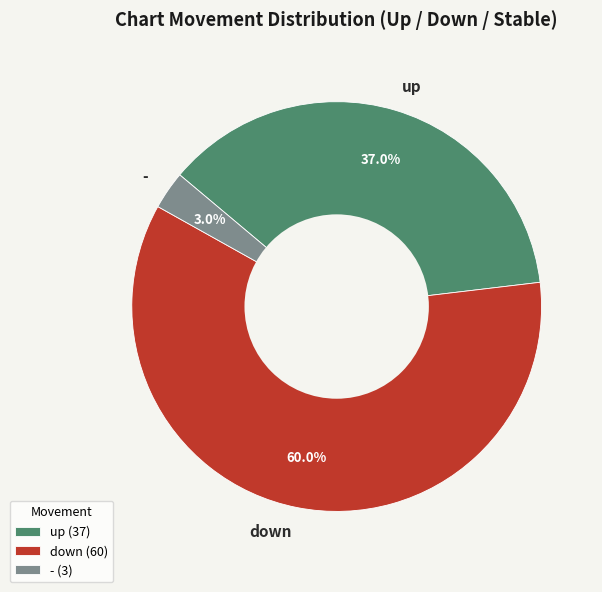

The down slice represents 55% of the pie. True or false?

False